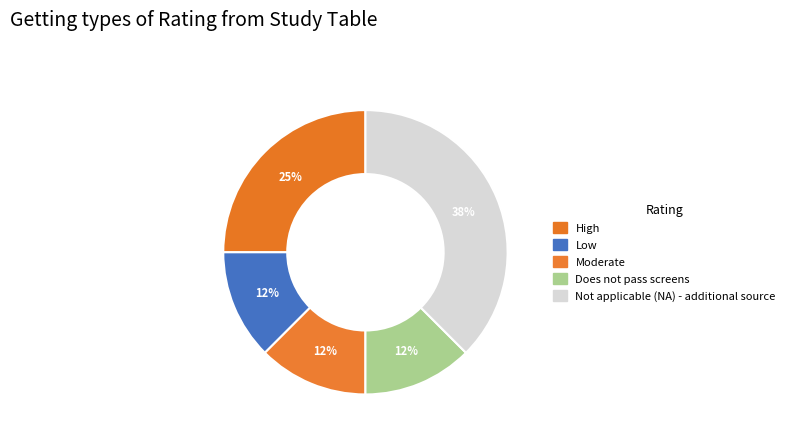

What percentage is the High slice, to the nearest percent?

25%